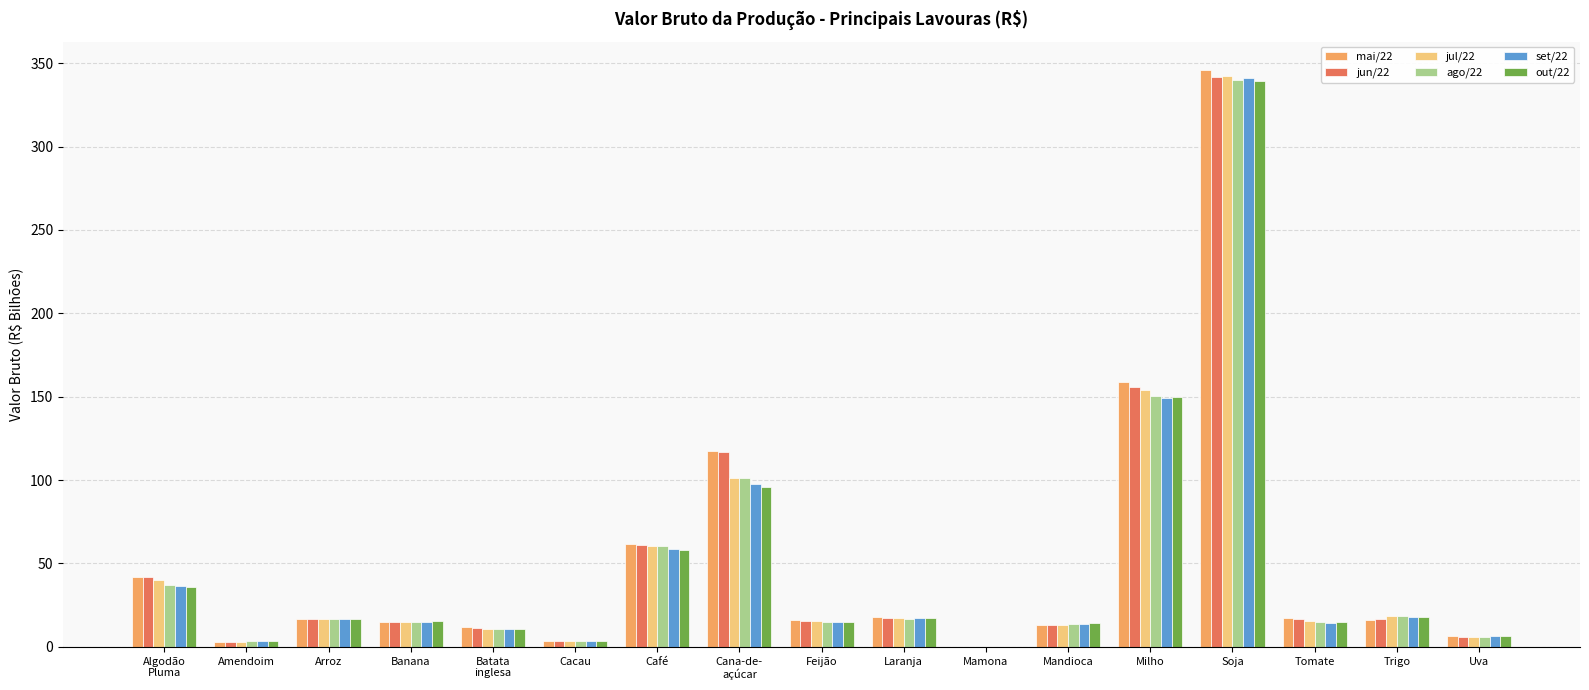

How many series are shown in this chart?

6